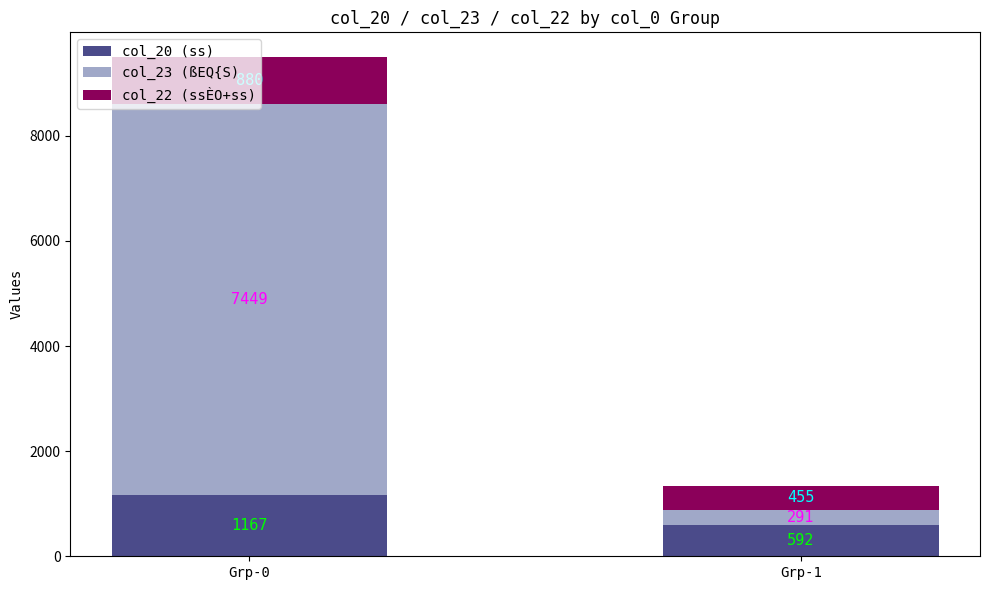

What value does the col_20 (ss) series have at Grp-1?

592